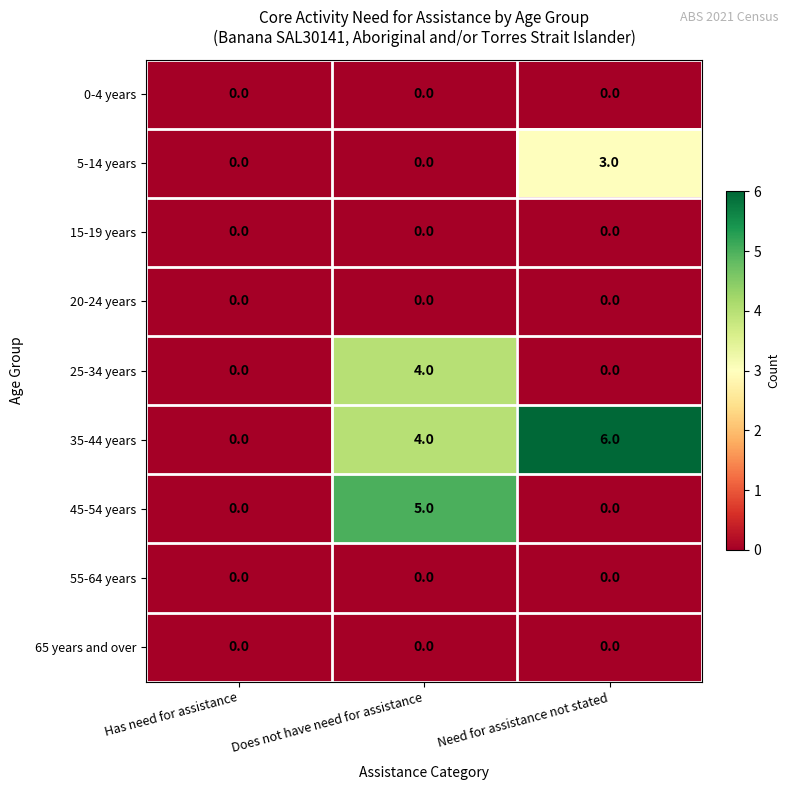

At how many categories does at least one series exceed 4?

2